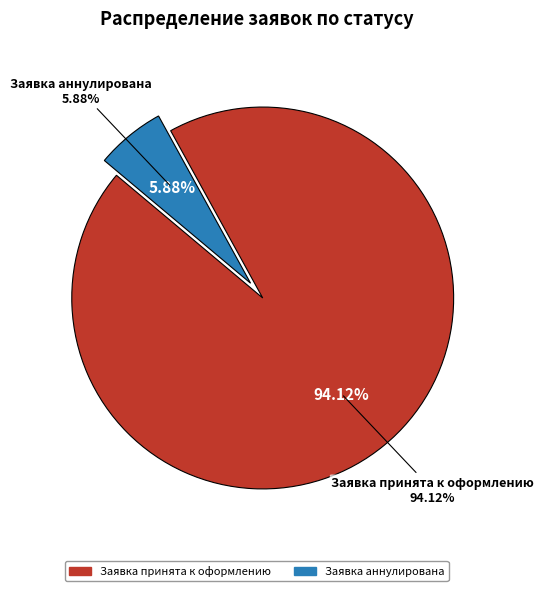

How many segments does this pie chart have?

2